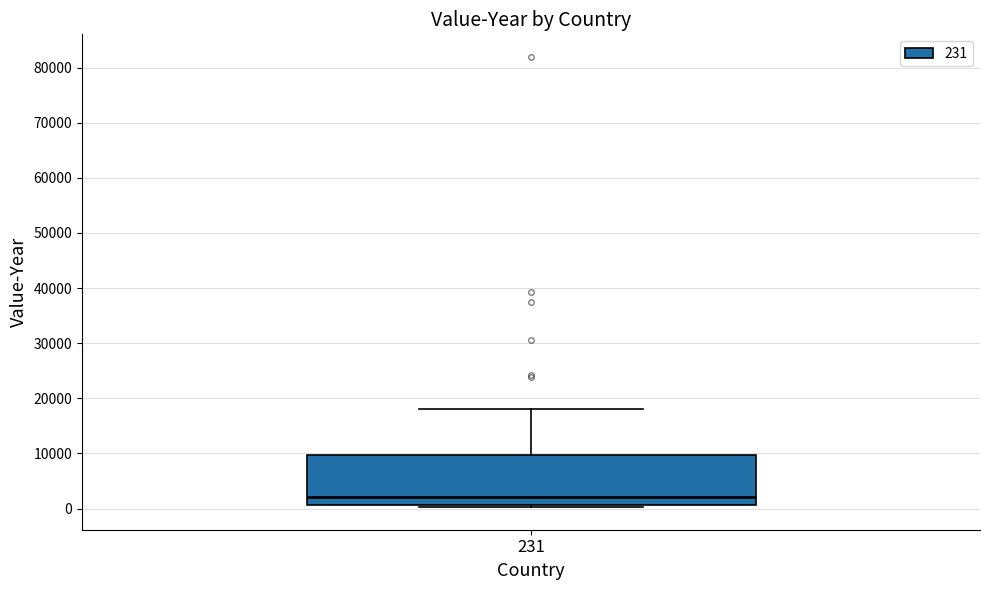

Where is the lower edge of the box at x = 231 on the y-axis? The values are not printed on the chart, so give them approximately, as read against the axis.

1000